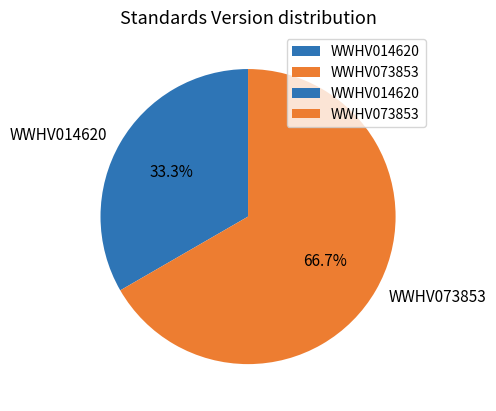

Rank the categories by value from highest to lowest.

WWHV073853, WWHV014620